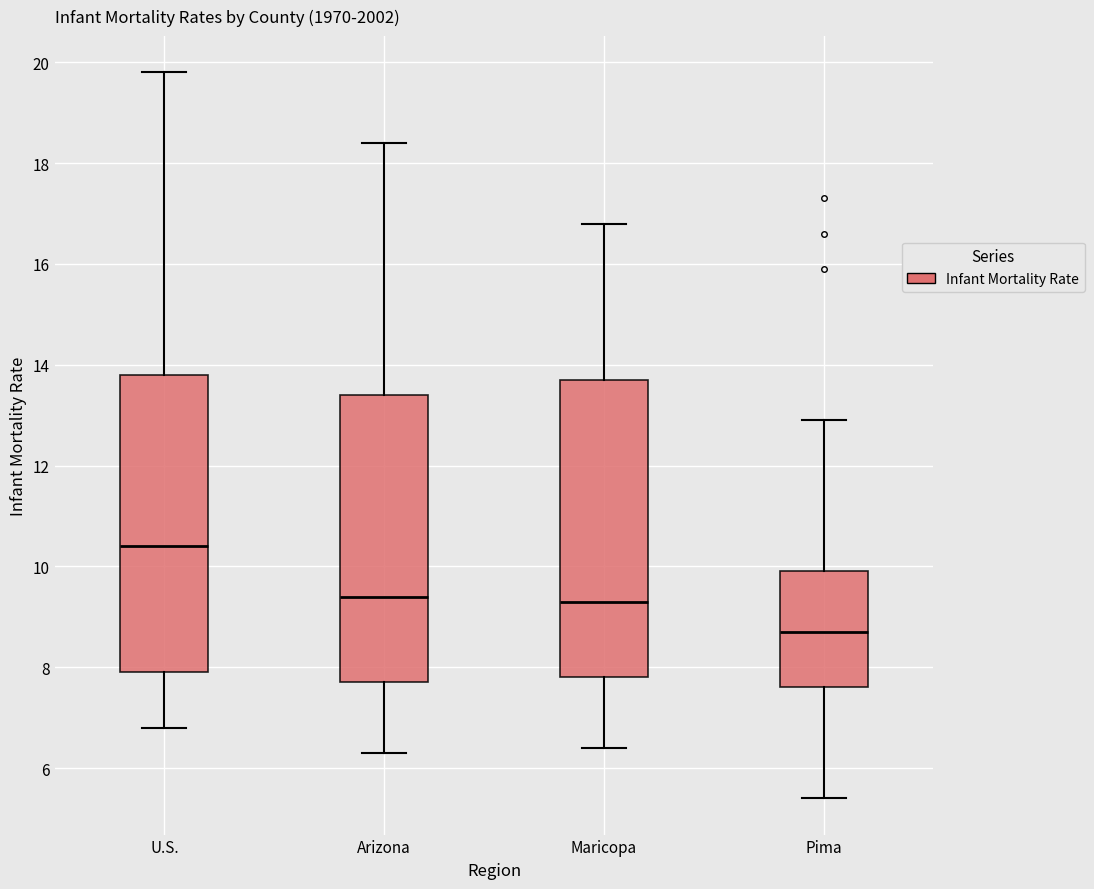

Where is the upper edge of the box for Arizona on the y-axis? The values are not printed on the chart, so give them approximately, as read against the axis.

13.4